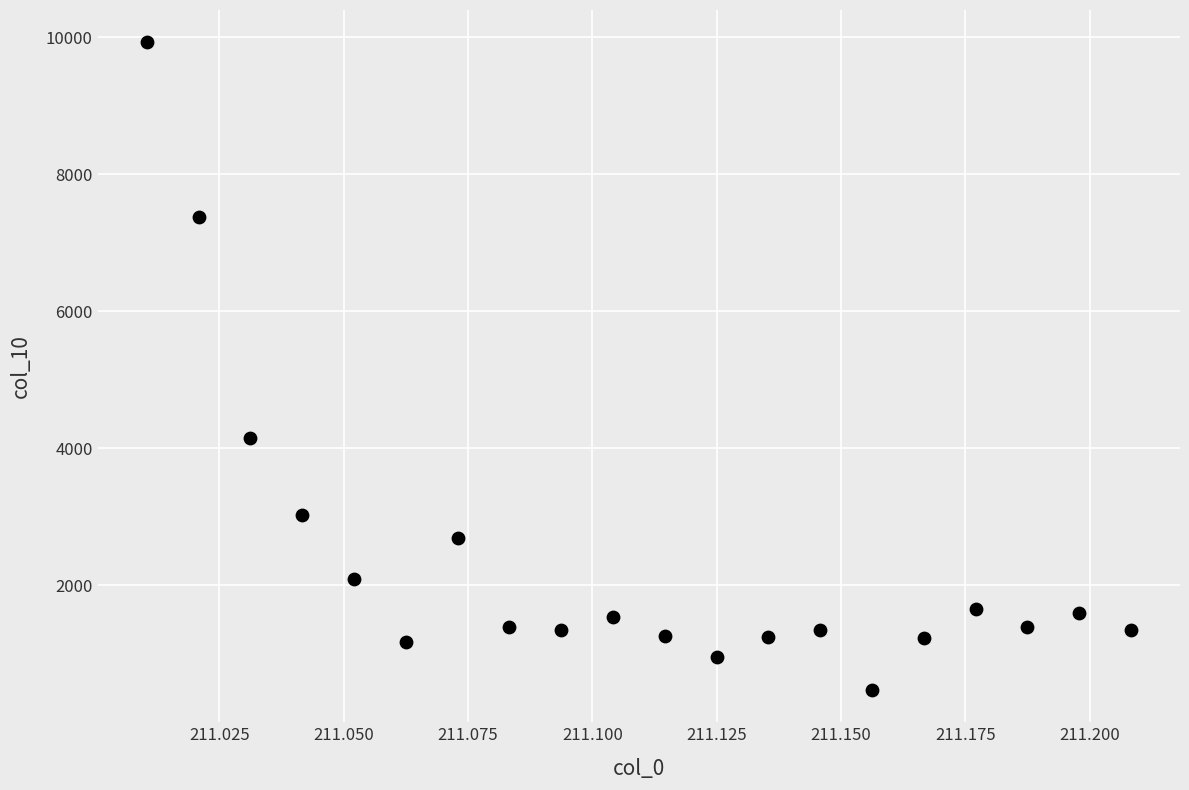

What Y value in the scatter plot is closest to 5198?

4142.4